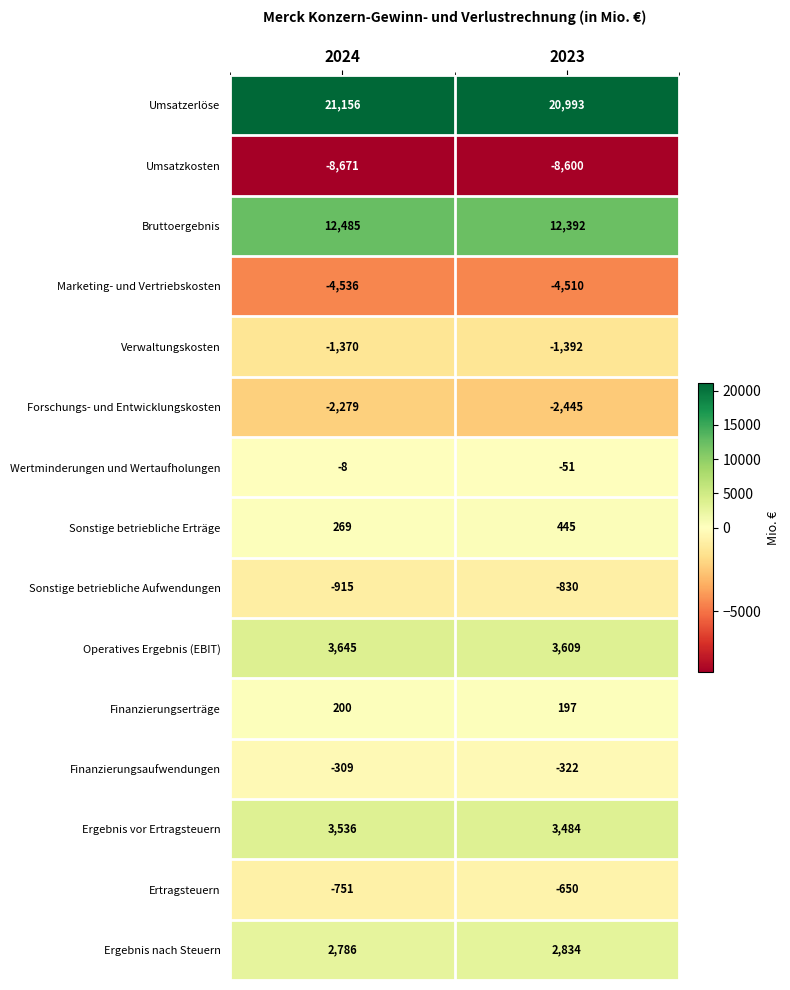

Which series has the widest spread of values?

Sonstige betriebliche Erträge